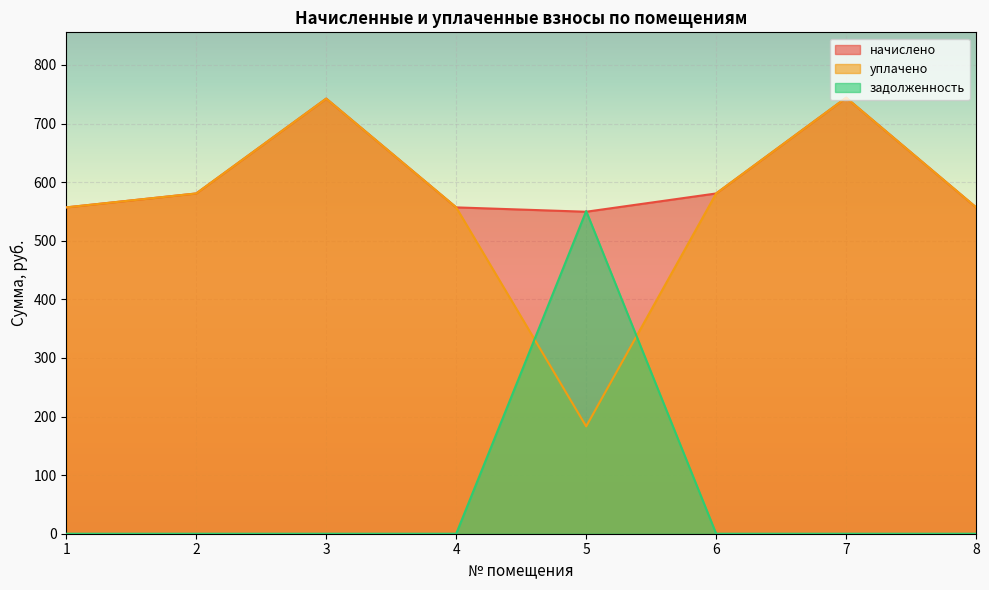

True or false: уплачено has a value of 556.9 at 1.

True